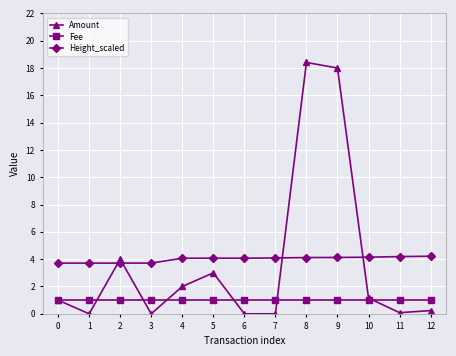

After their last crossing, which series has the higher values: Height_scaled or Amount?

Height_scaled